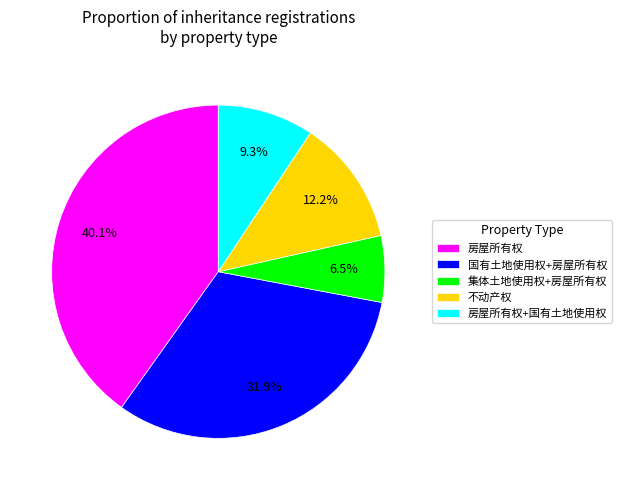

True or false: 不动产权 accounts for 12% of the total.

True